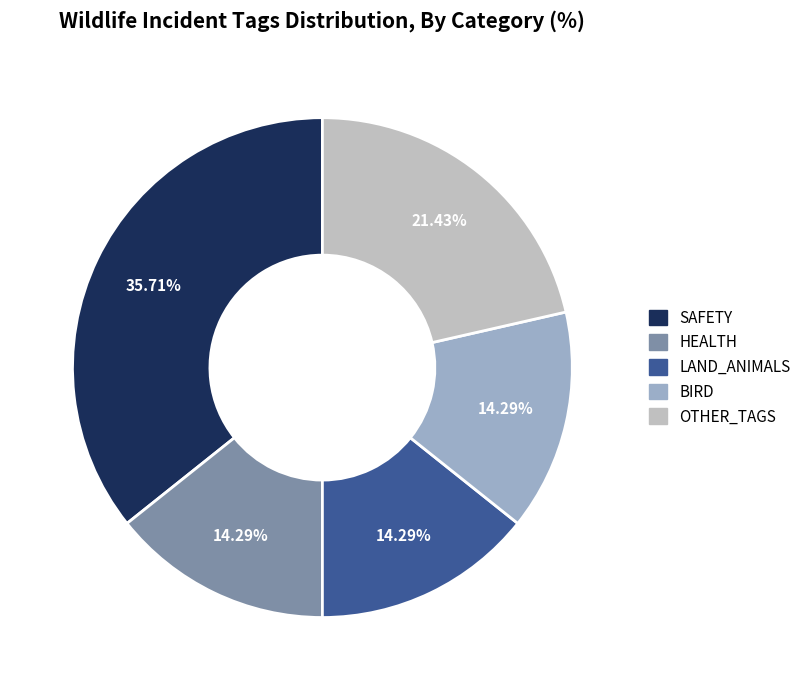

Count the number of slices in the pie.

5